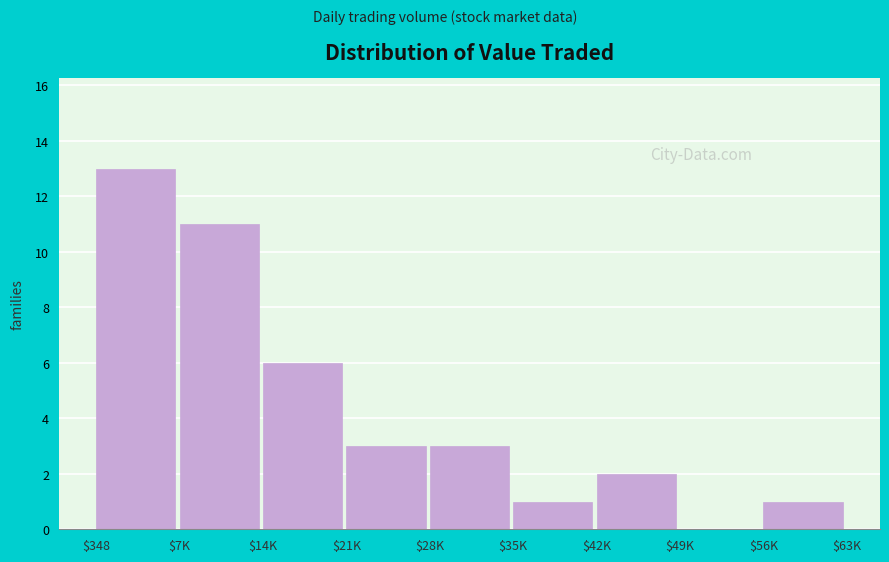

The value at $14K is 6. True or false?

True